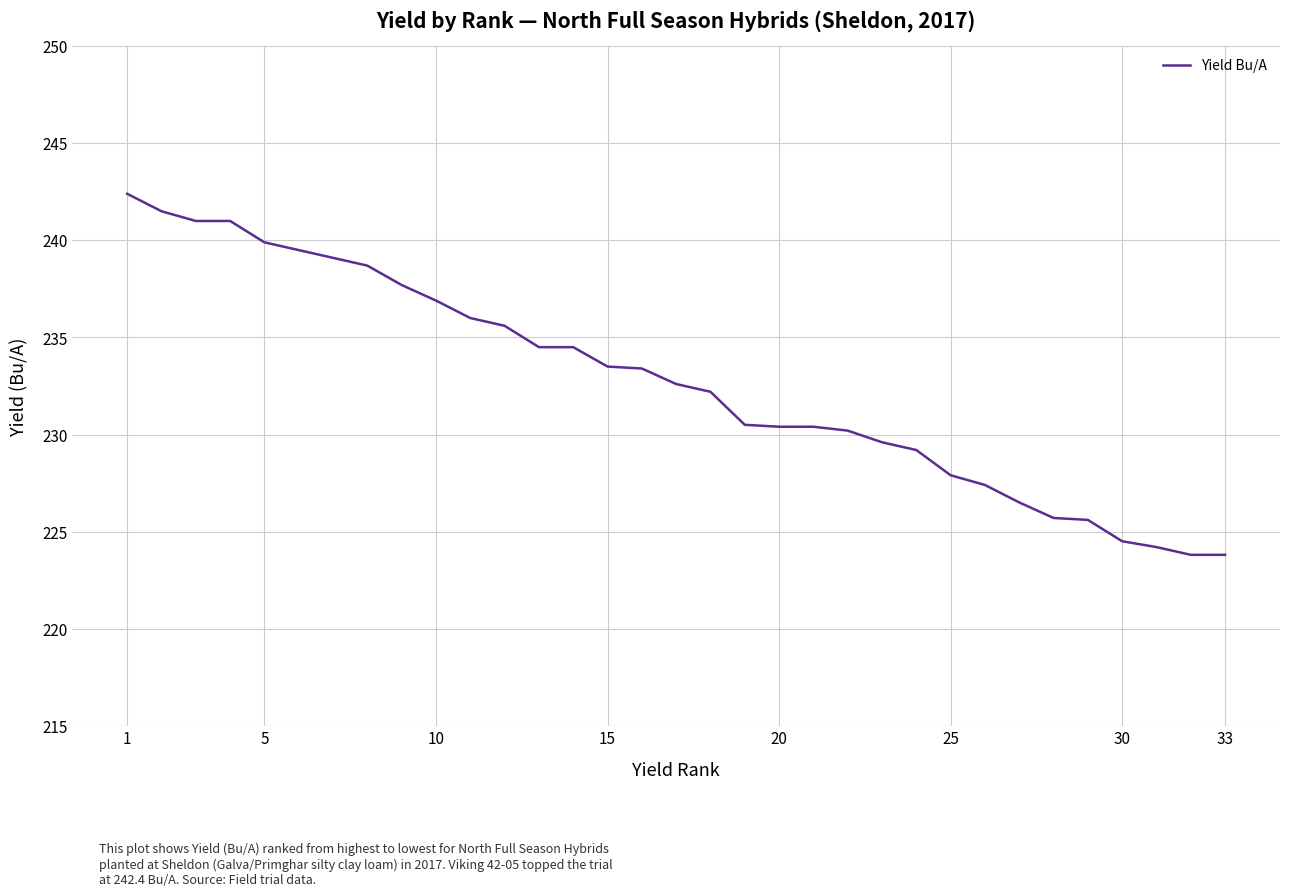

Count the number of values greater than 232.

18